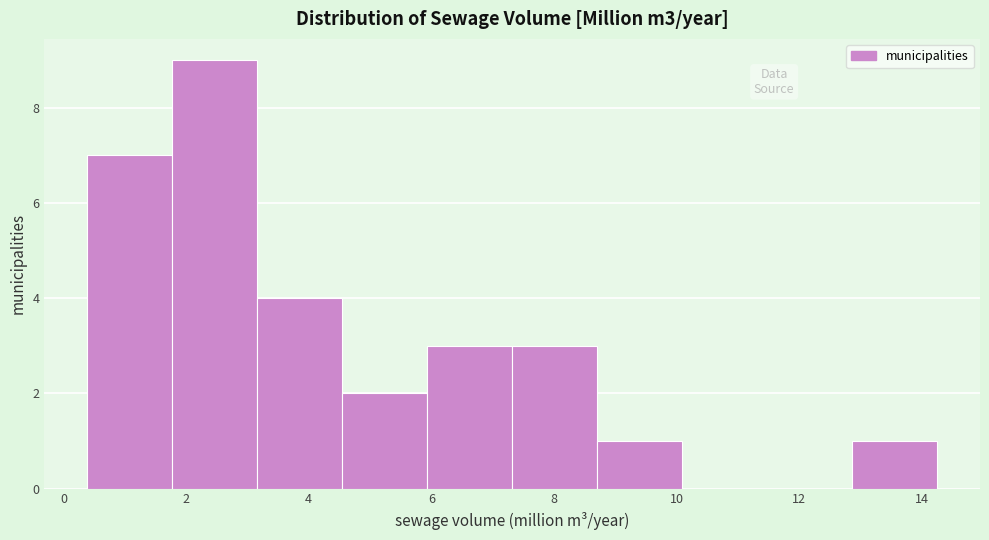

Over which range of the x-axis is the bar tallest?

1.8 to 3.2